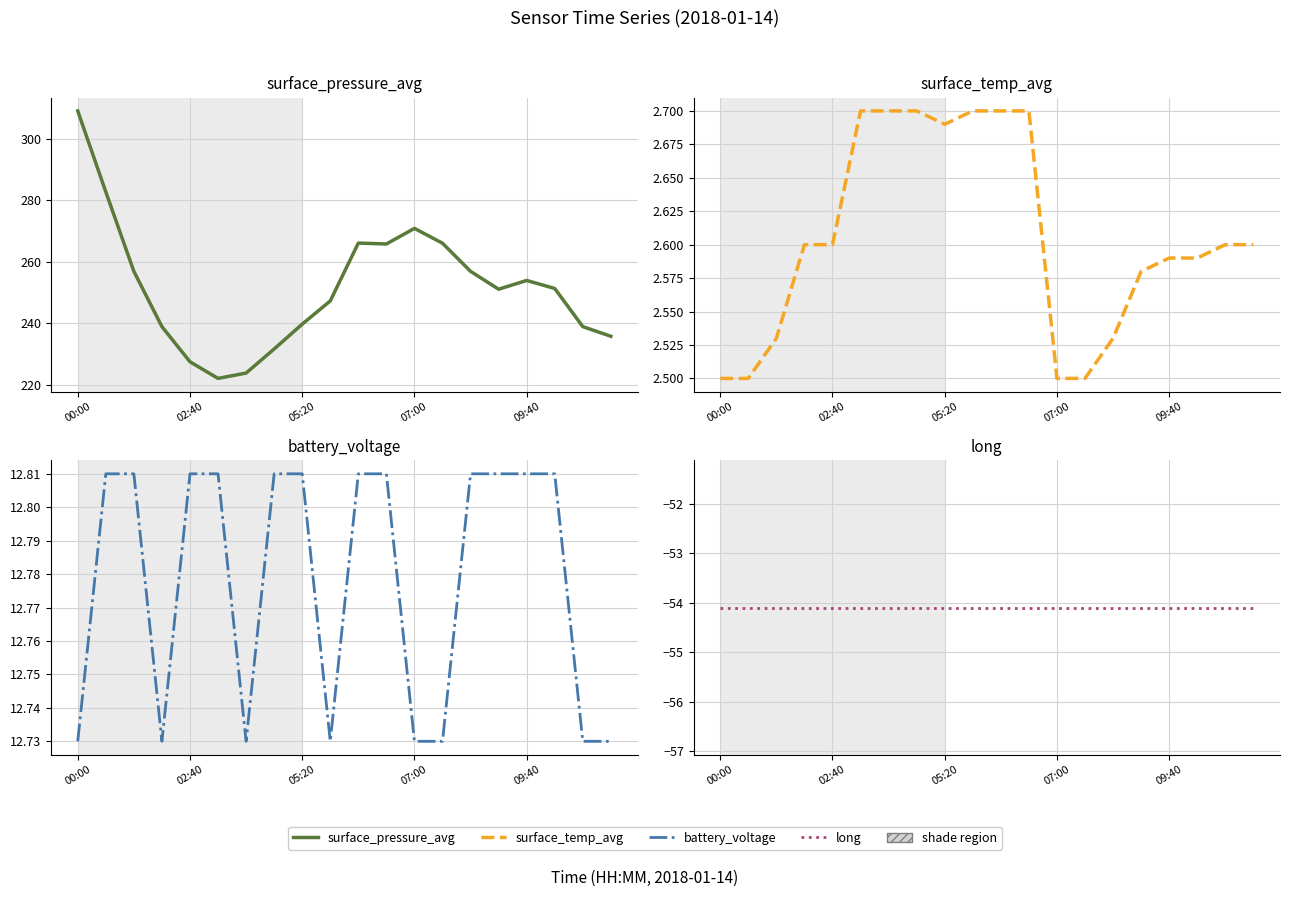

How many values in the surface_pressure_avg series are below 251?

9